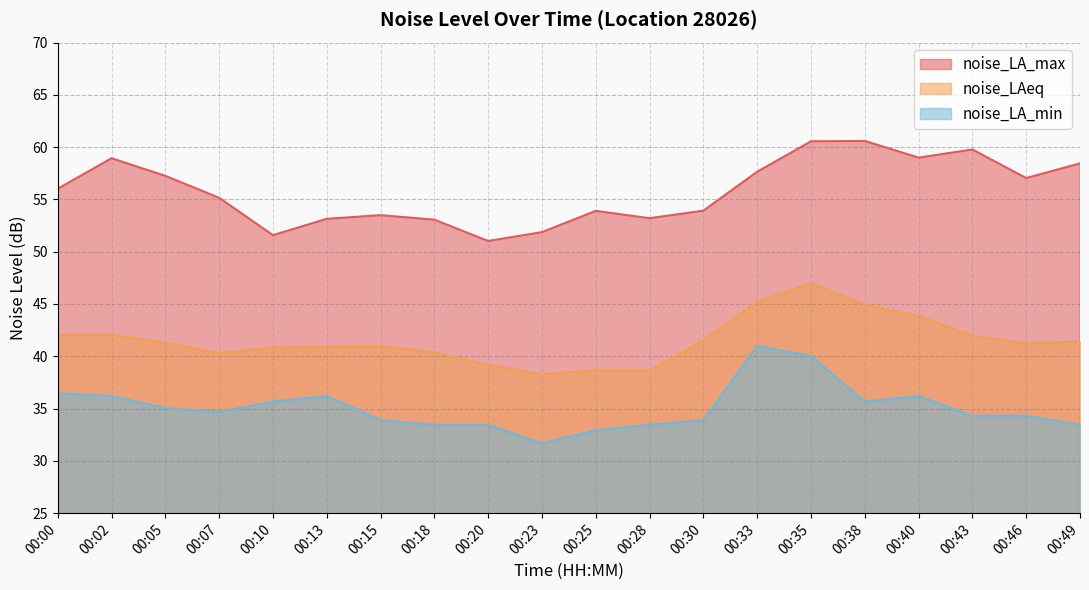

Rank the categories by noise_LA_max value from lowest to highest.

00:20, 00:10, 00:23, 00:18, 00:13, 00:28, 00:15, 00:25, 00:30, 00:07, 00:00, 00:46, 00:05, 00:33, 00:49, 00:02, 00:40, 00:43, 00:35, 00:38